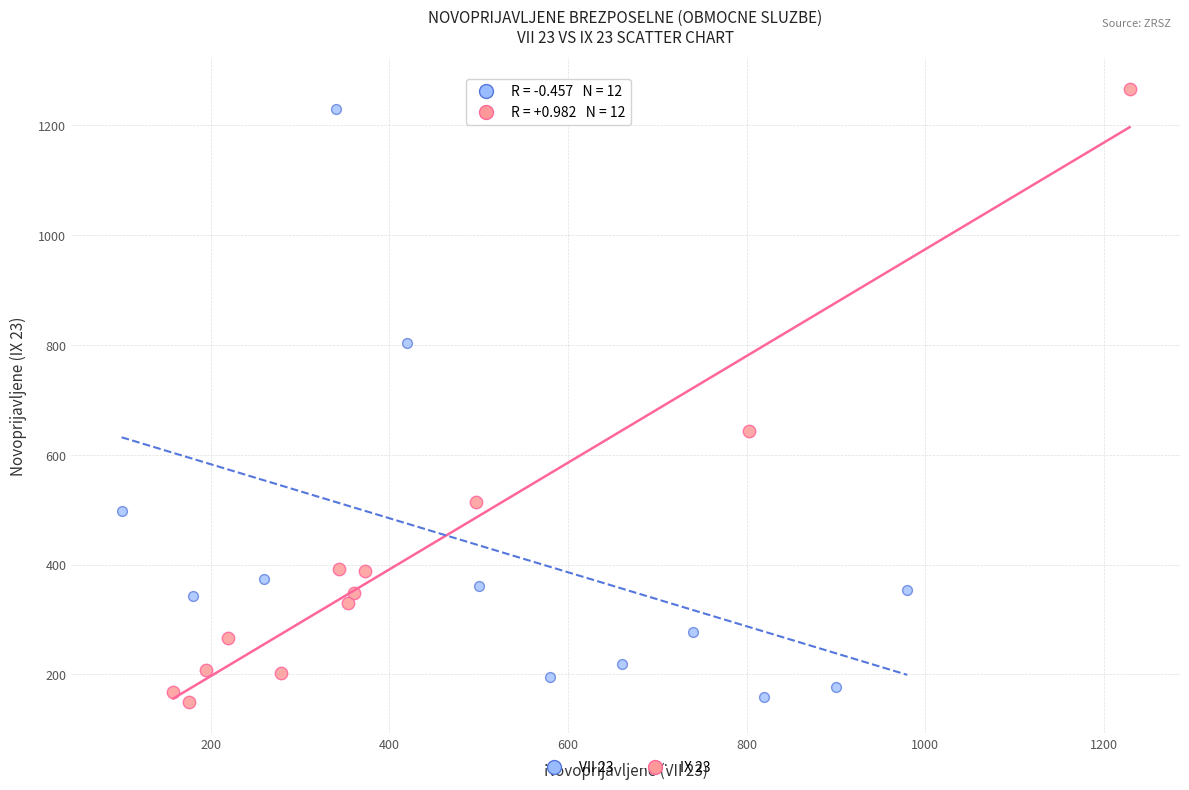

Which series has the largest Y range (max minus min)?

IX 23